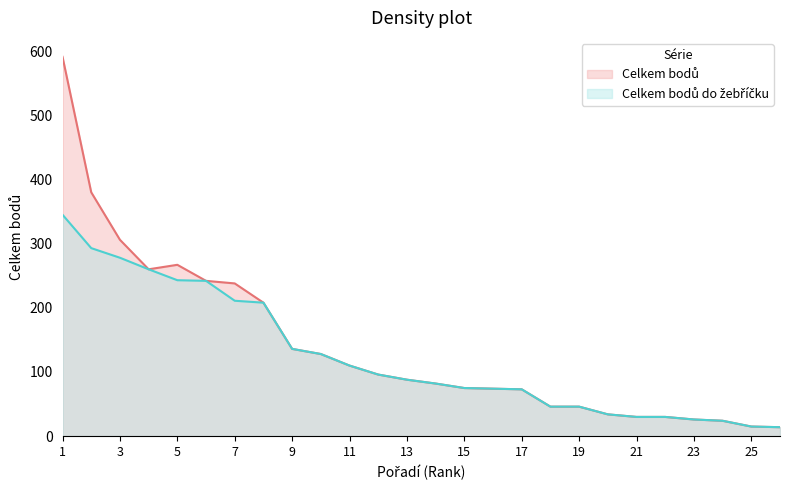

Which series has the largest total across all categories?

Celkem bodů